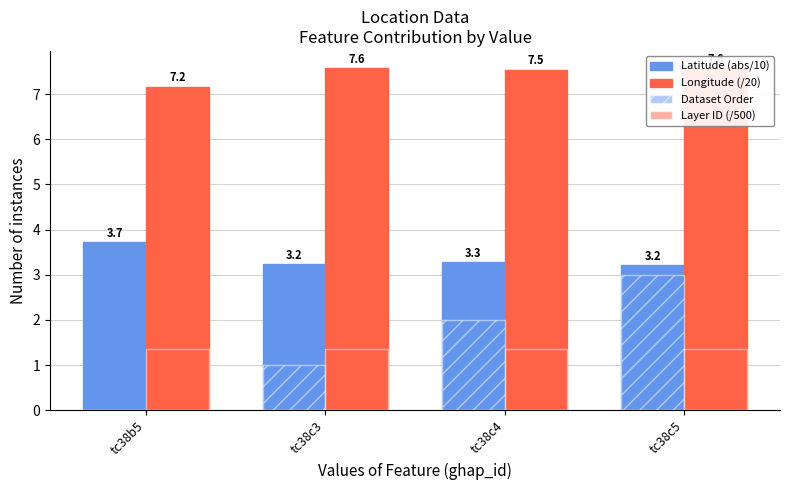

Is it true that Latitude (abs/10) equals 4.8 at tc38c4?

False